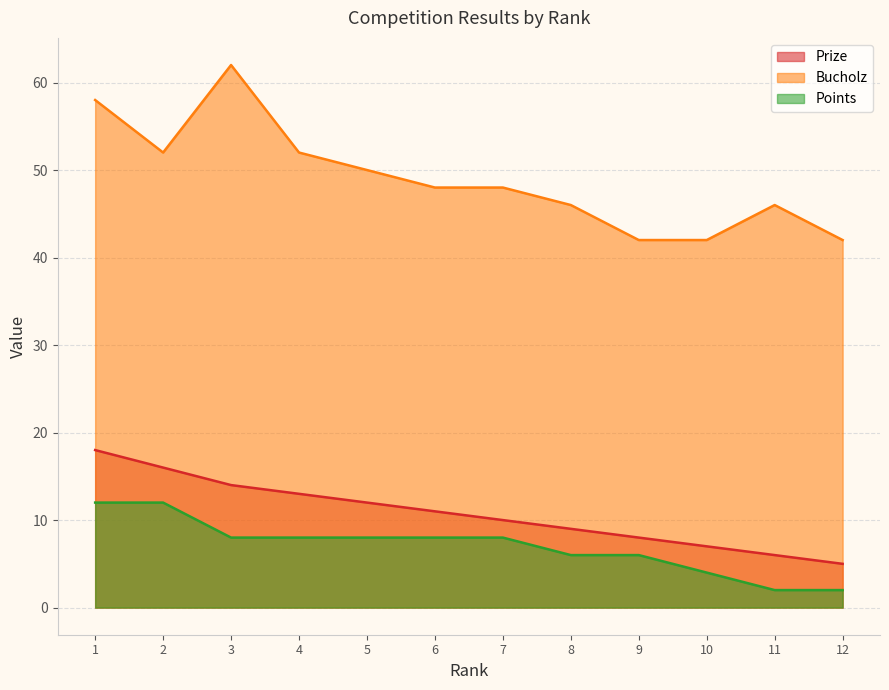

At 6, list the series in order from largest to smallest.

Bucholz, Prize, Points